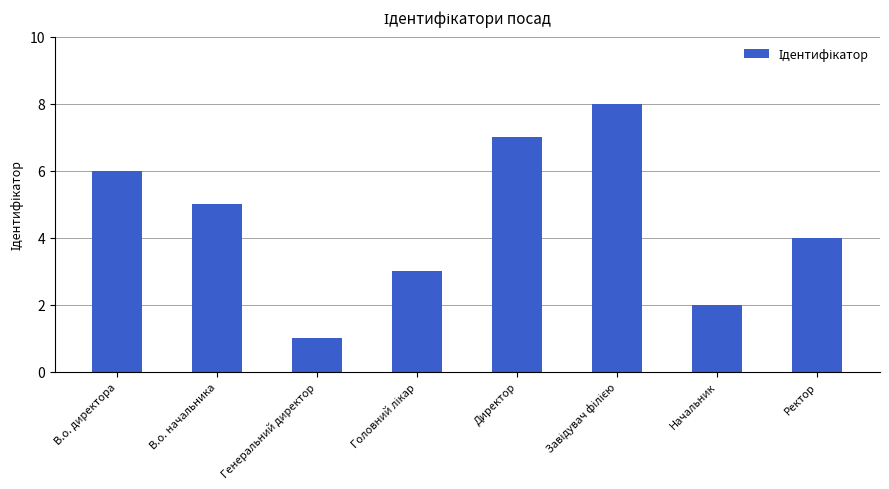

What is the maximum value shown in the chart?

8